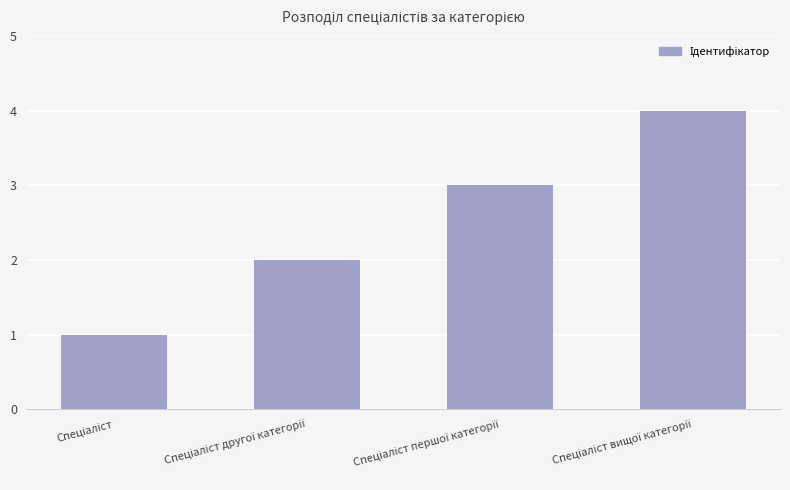

What is the difference between the maximum and minimum values?

3